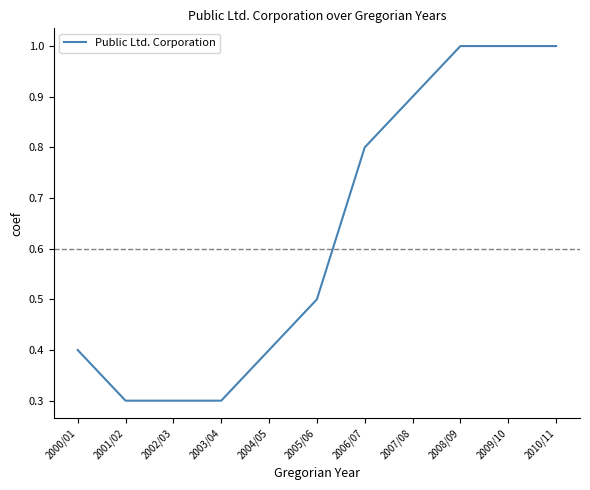

True or false: the data has more than 2 interior local peaks.

False